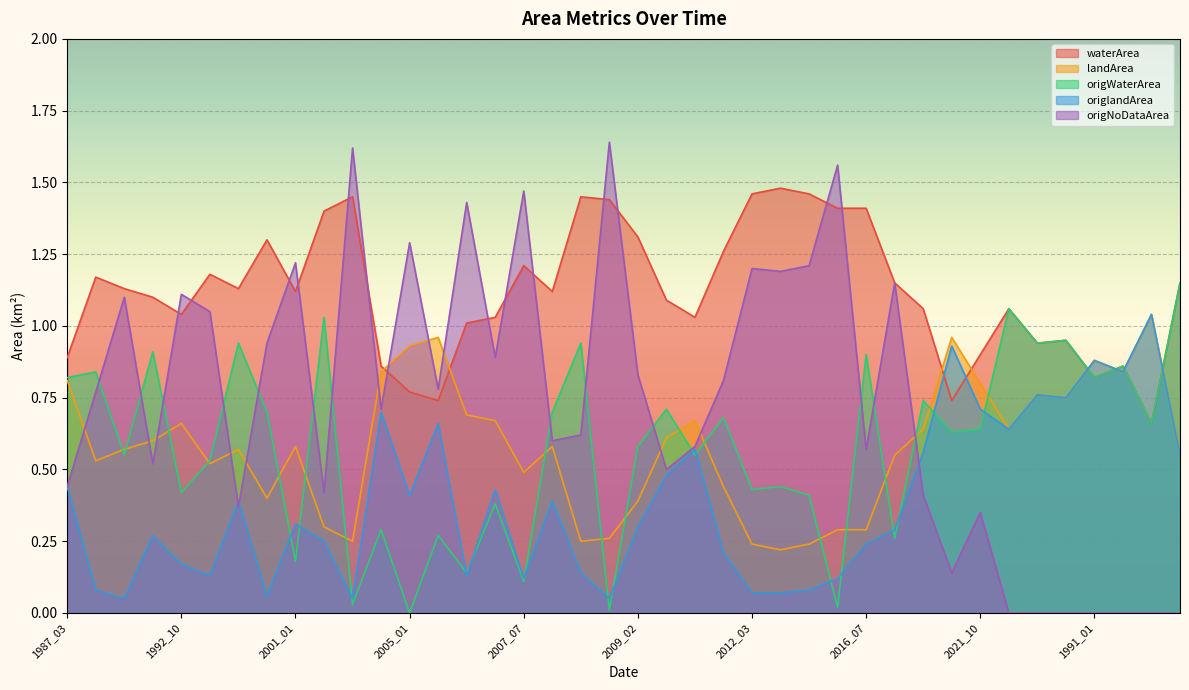

What is the difference between the second highest and minimum values in the origlandArea series?

0.9